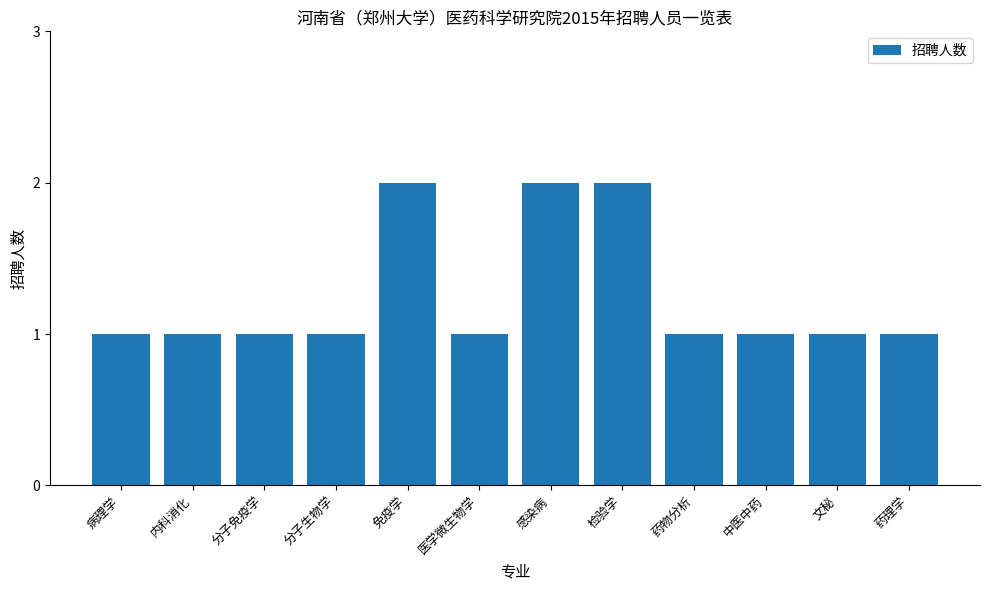

What is the sum of all values?

15